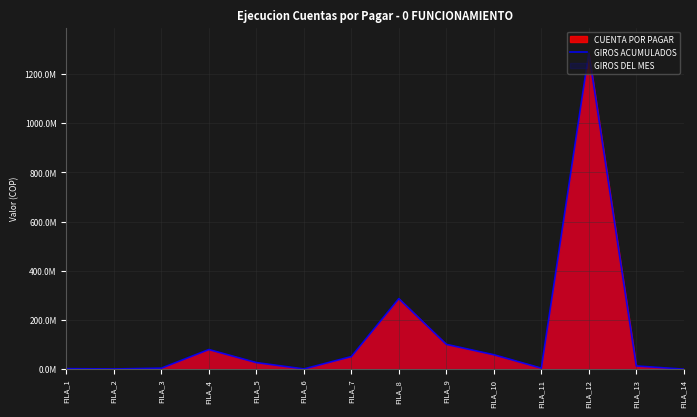

Reading left to right, transcribe all the data shown in this chart.

2050876	874474	4098400	79753959	26745000	875413	51174342	286621295	100792449	58650458	4081978	1285361226	13063583	14677